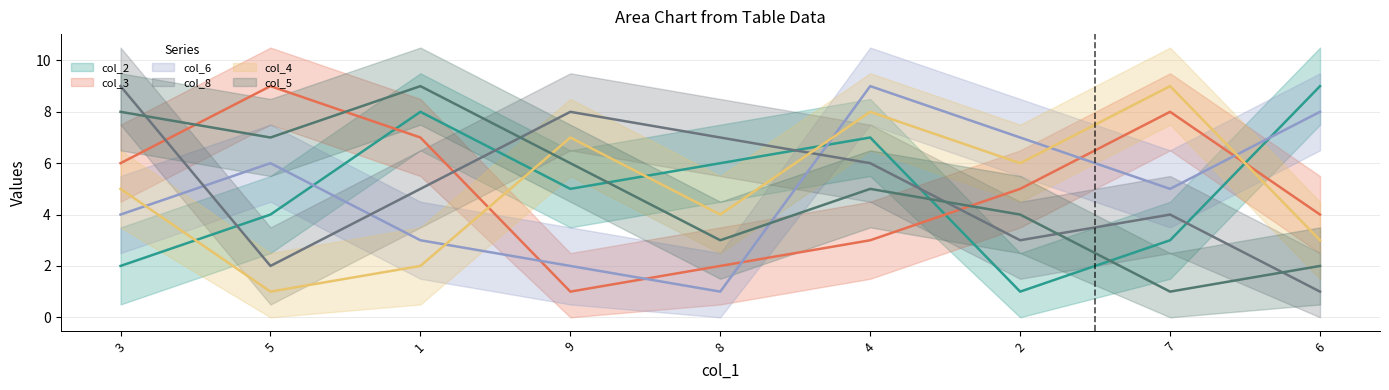

Is this an area chart (filled region under the line)?

No